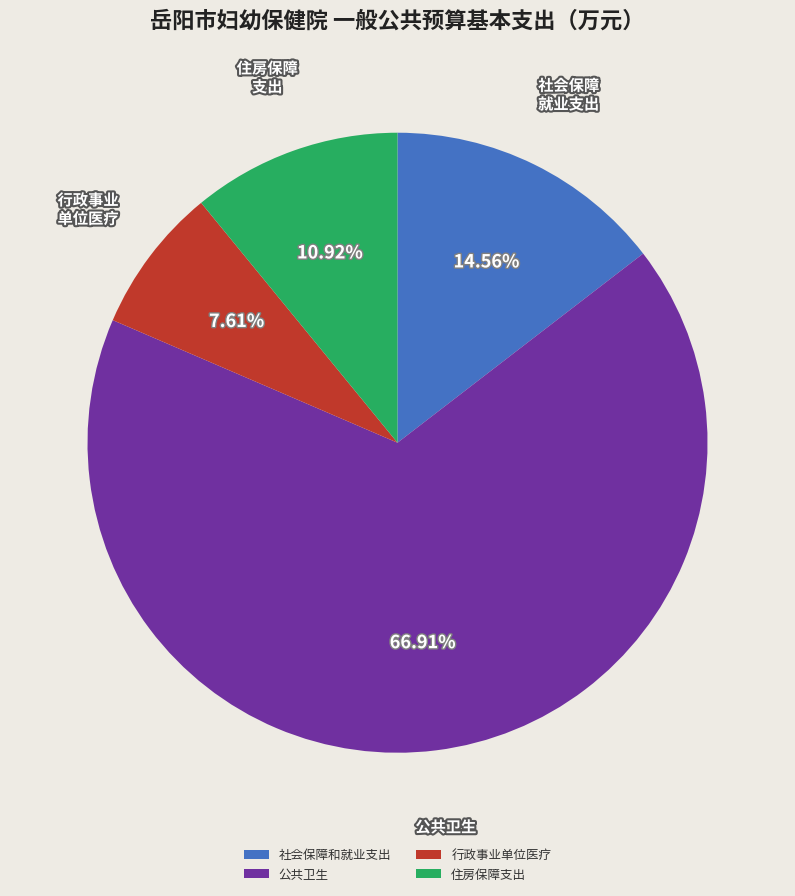

How many segments does this pie chart have?

4